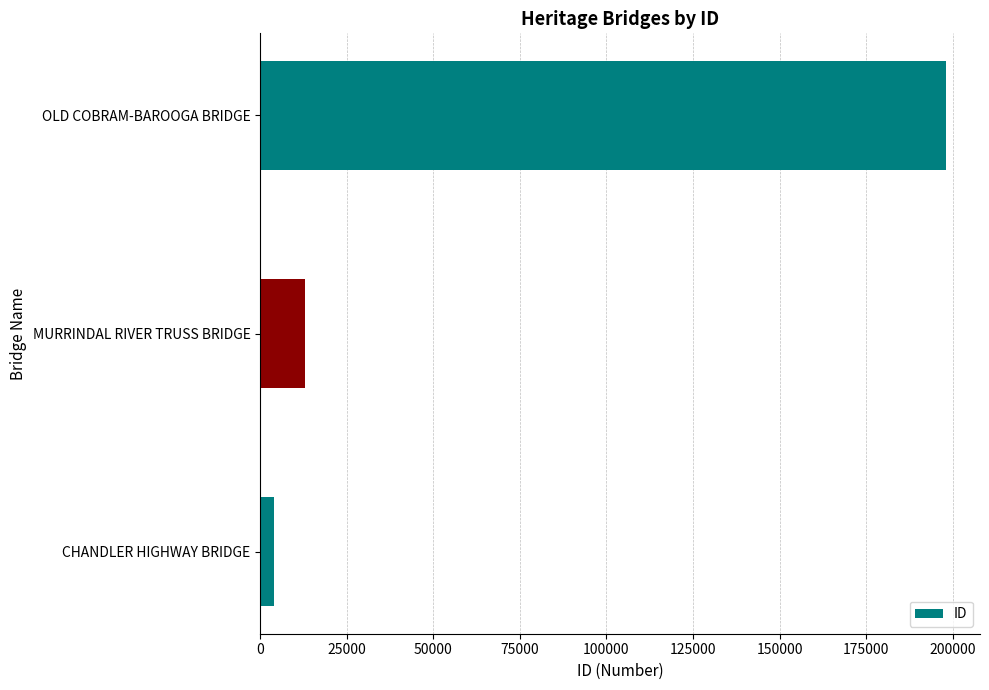

List the labels in order of value, smallest first.

CHANDLER HIGHWAY BRIDGE, MURRINDAL RIVER TRUSS BRIDGE, OLD COBRAM-BAROOGA BRIDGE